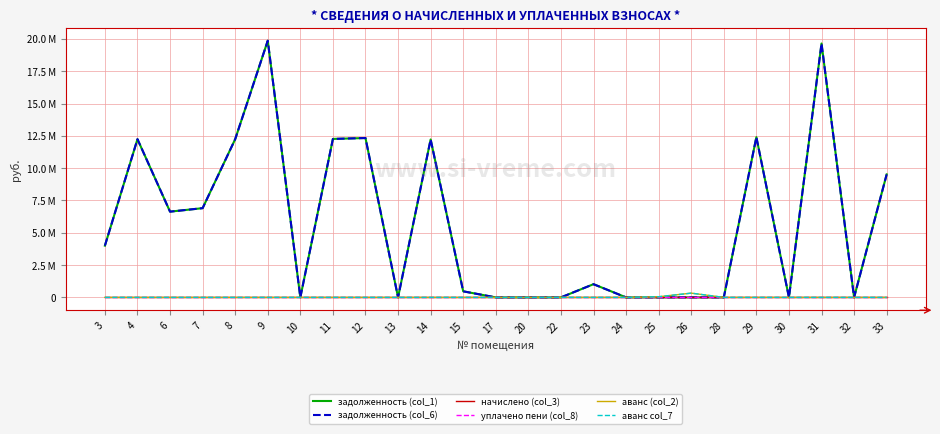

Does the chart display data point markers on the line(s)?

No